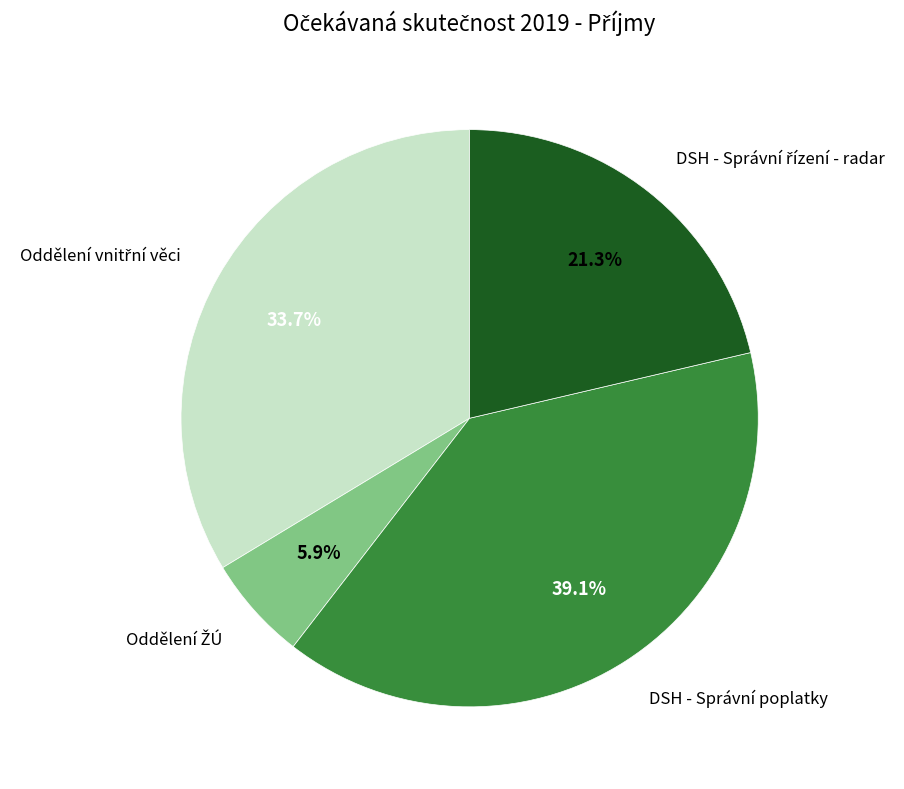

To the nearest percent, what is the average slice percentage?

25%